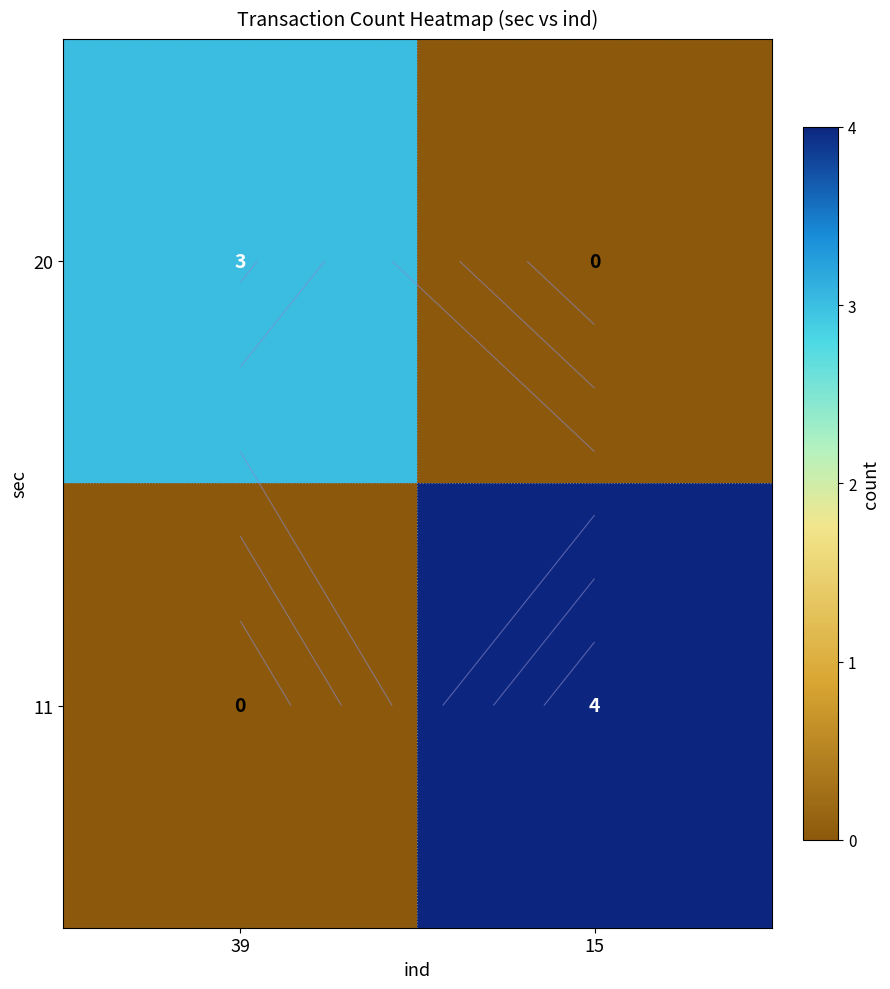

The 20 series shows 1 at 39. True or false?

False